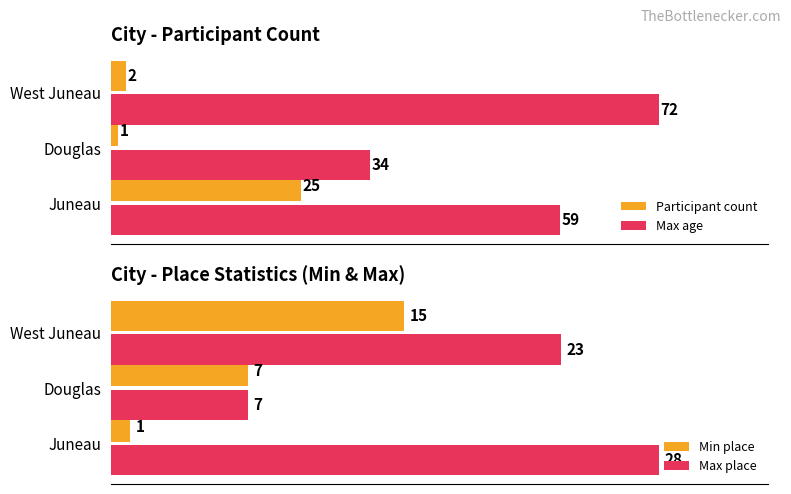

What is the sum of all Min place values?

23